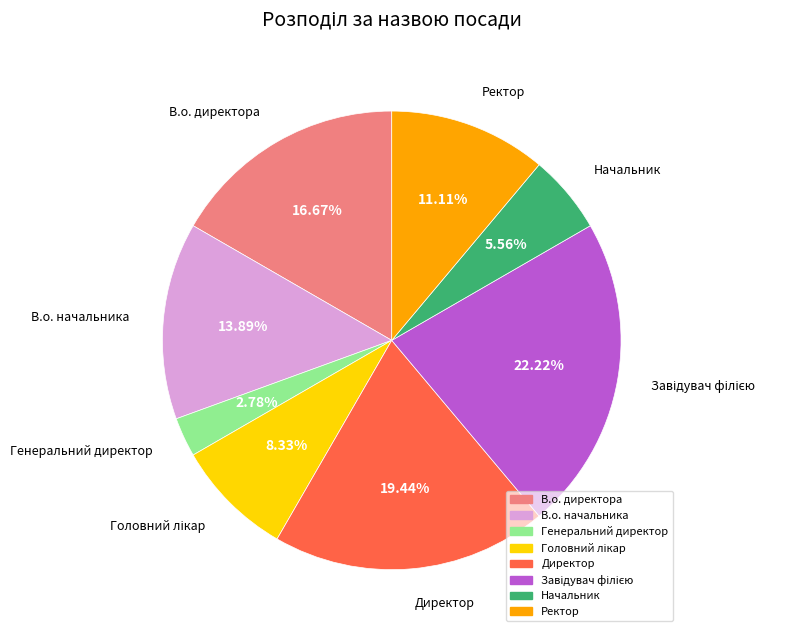

Which category has the smallest portion of the pie?

Генеральний директор